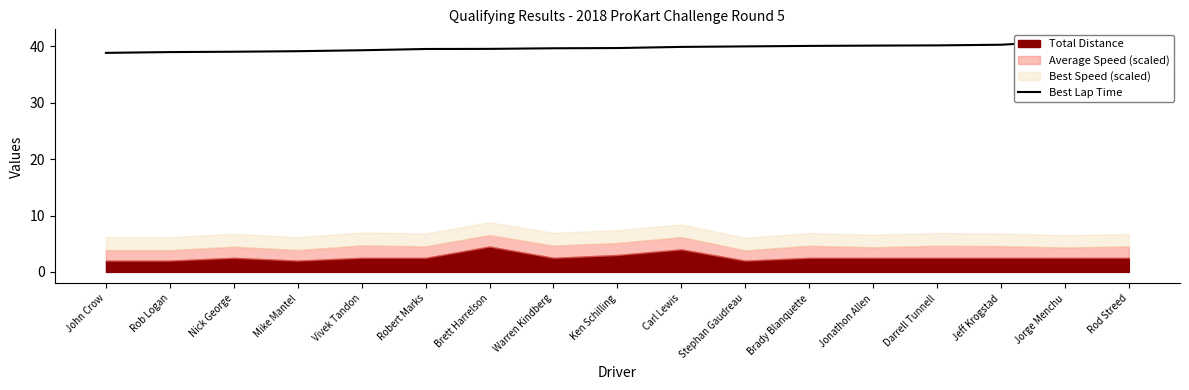

True or false: the data shows 63.2 at Brady Blanquette.

False